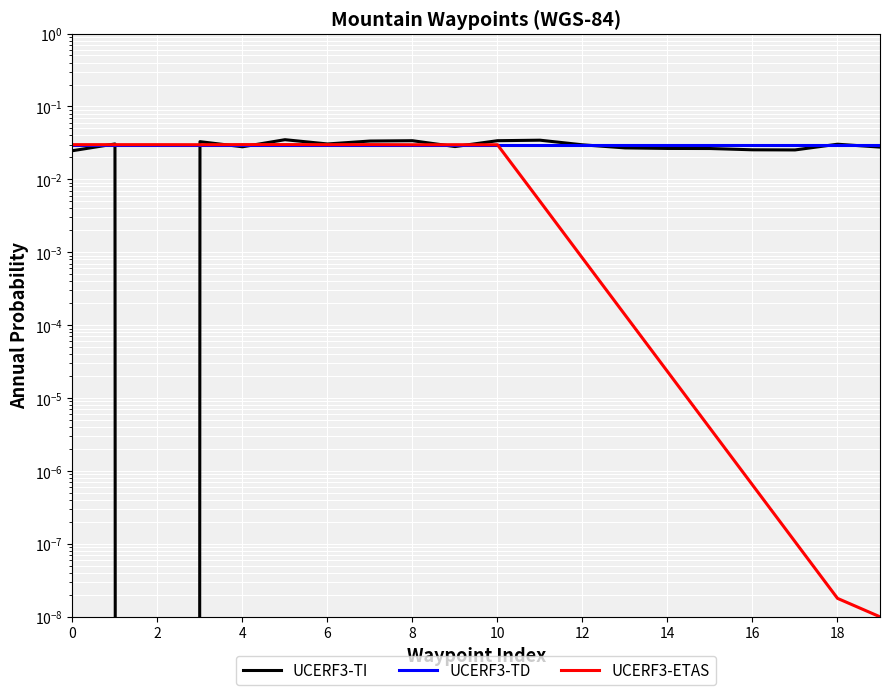

The value of UCERF3-ETAS at 14 is 0.0. True or false?

False